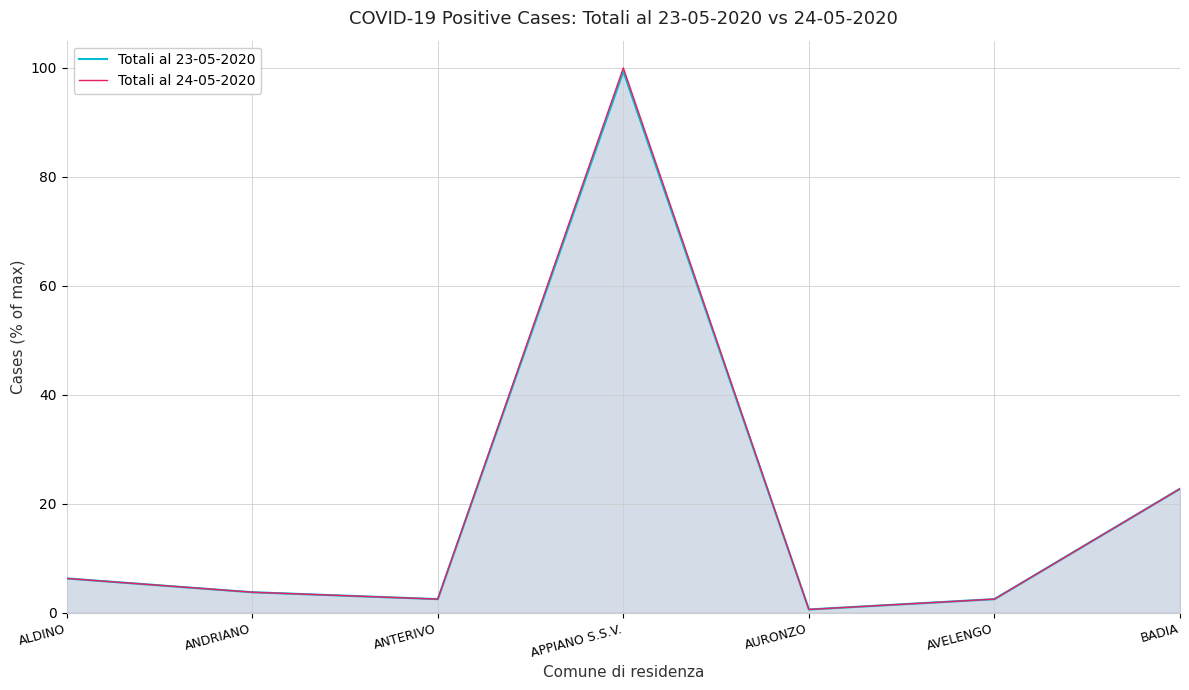

True or false: Totali al 24-05-2020 has a value of 0.6 at AURONZO.

True